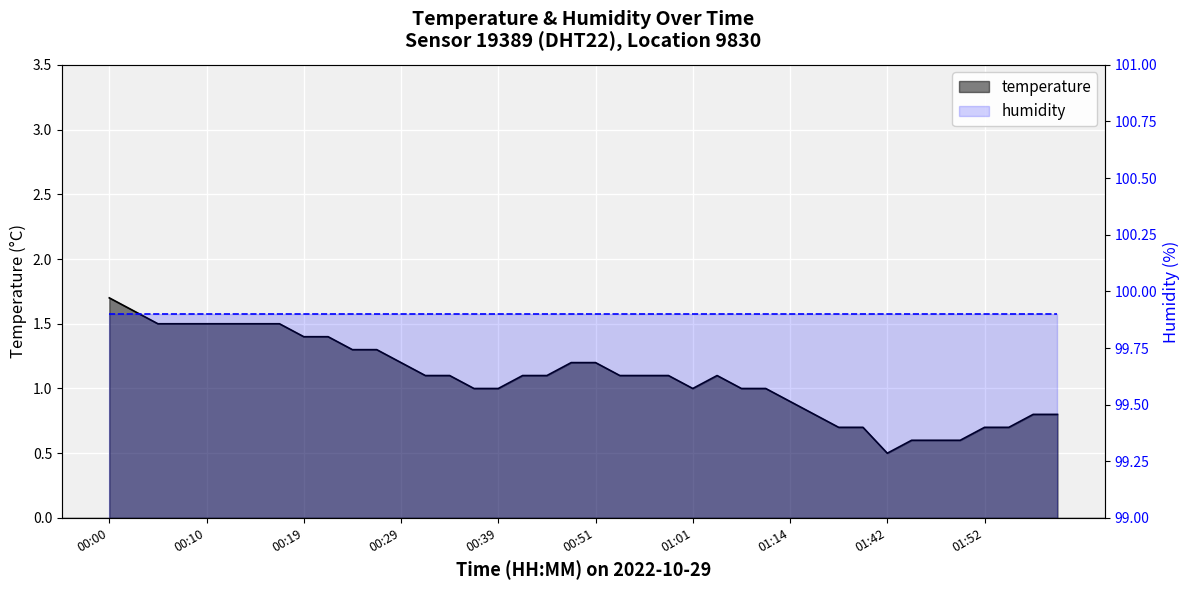

Rank the categories by value from lowest to highest.

01:42, 01:45, 01:48, 01:50, 01:31, 01:34, 01:52, 01:55, 01:26, 01:57, 02:00, 01:14, 00:36, 00:39, 01:01, 01:06, 01:09, 00:32, 00:34, 00:41, 00:46, 00:54, 00:56, 00:59, 01:04, 00:29, 00:49, 00:51, 00:24, 00:27, 00:19, 00:22, 00:05, 00:07, 00:10, 00:12, 00:15, 00:17, 00:02, 00:00